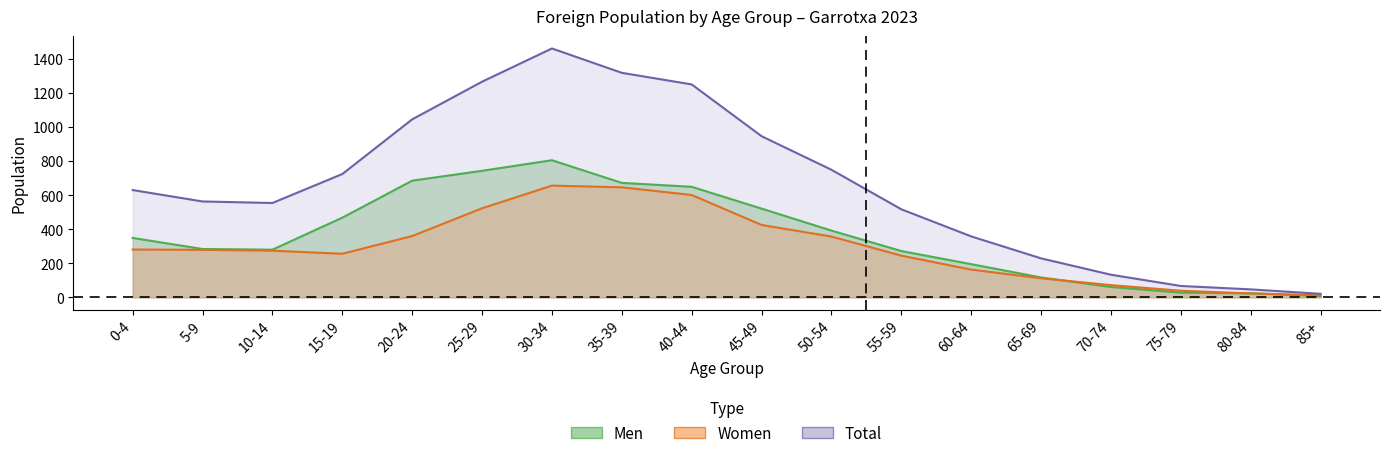

At which label does Women reach its minimum?

85+